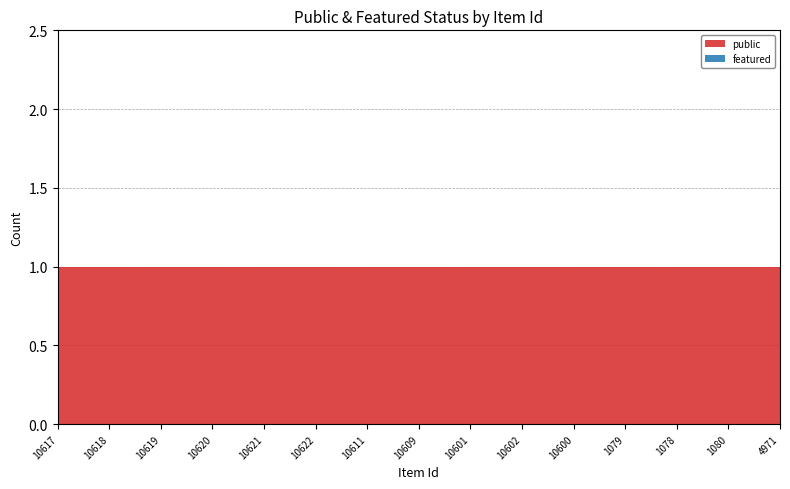

Reading left to right, list all the values displayed in this chart.

public: 1	1	1	1	1	1	1	1	1	1	1	1	1	1	1
featured: 0	0	0	0	0	0	0	0	0	0	0	0	0	0	0